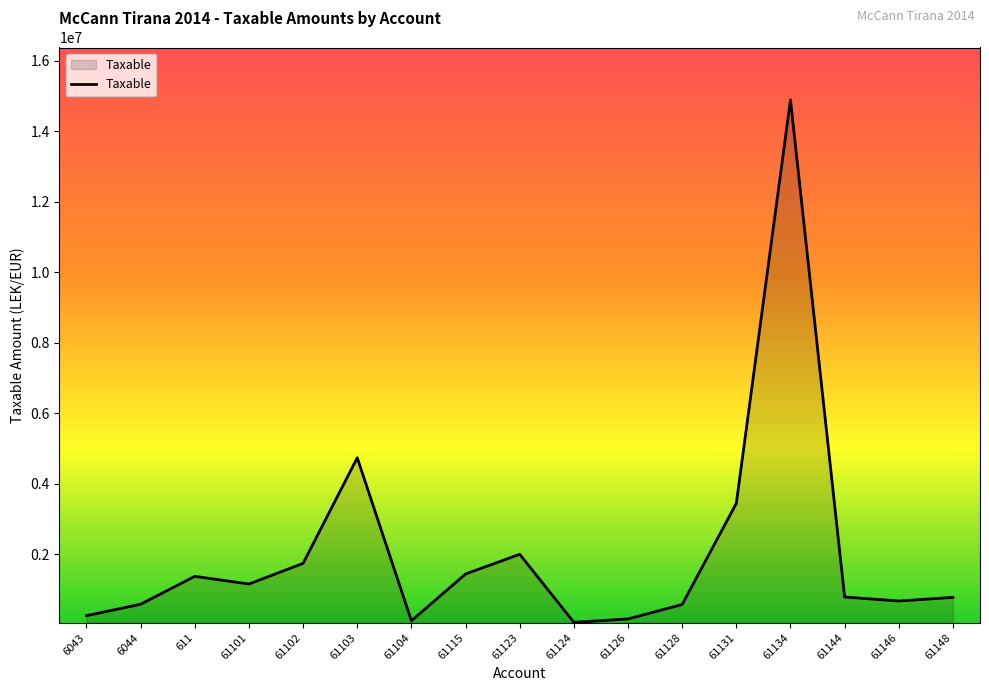

Is it true that the value at 61131 is 3437988.5?

True